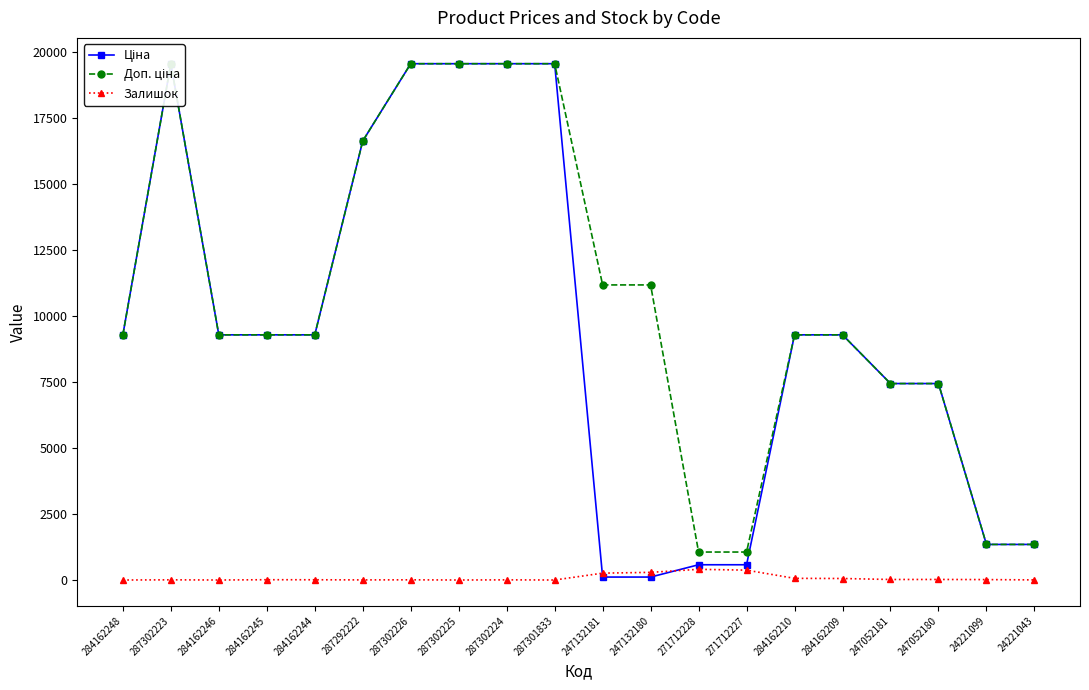

How many values in the Доп. ціна series are below 9290?

6